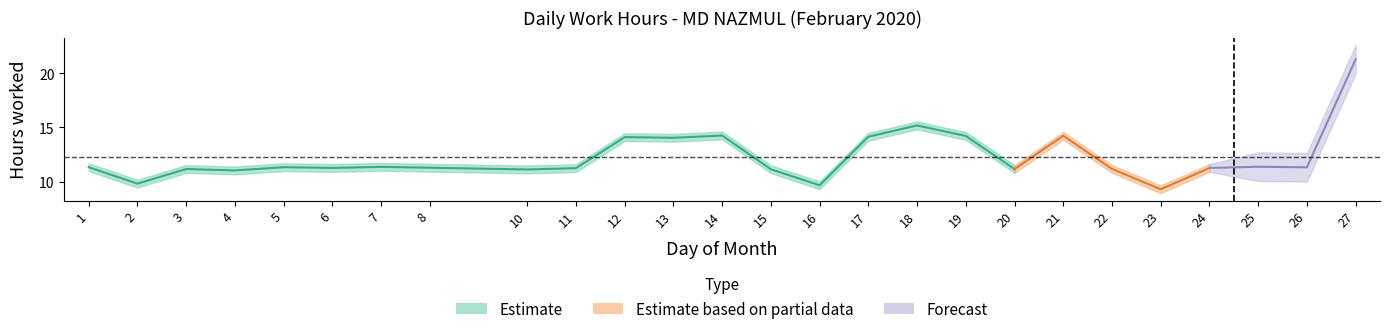

Does the chart have visible grid lines?

No